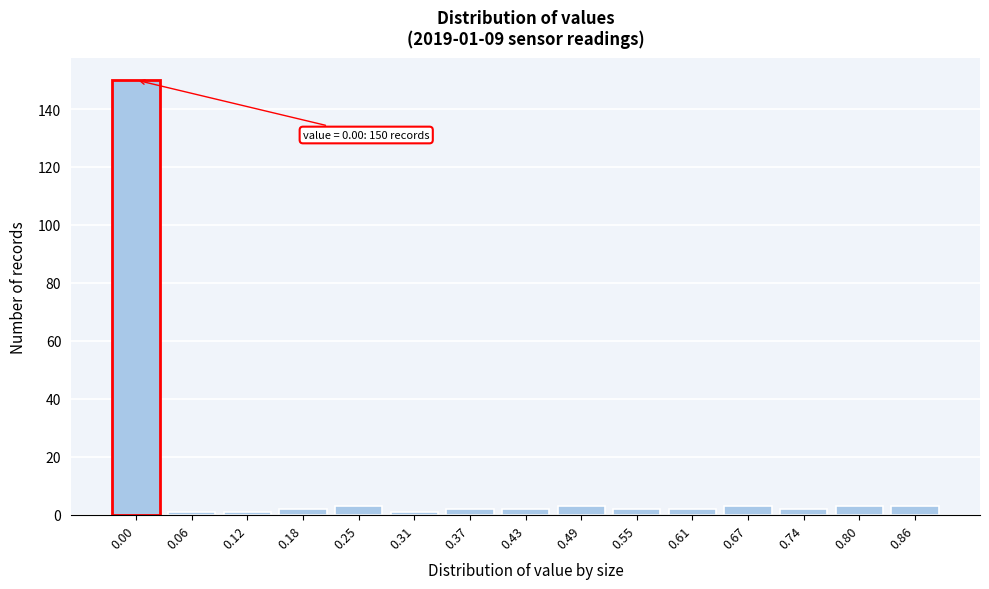

Reading left to right, list all the values displayed in this chart.

150	1	1	2	3	1	2	2	3	2	2	3	2	3	3